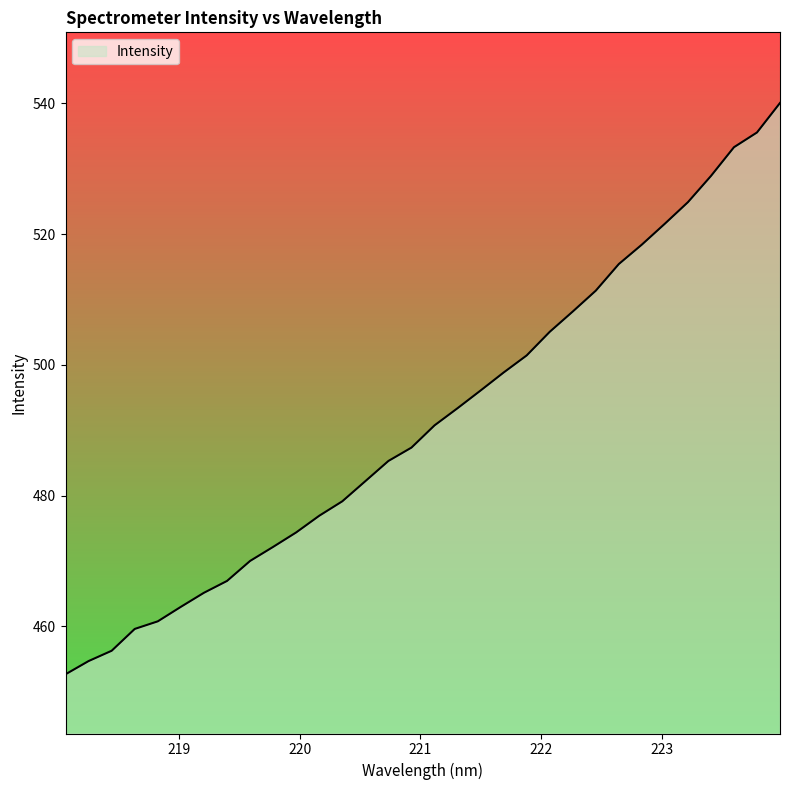

What is the greatest value displayed?

540.1